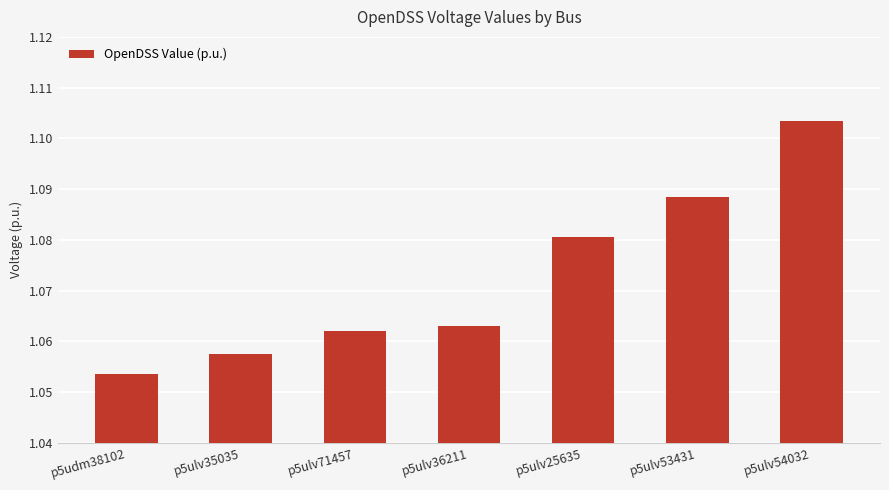

Which category has the lowest value across all series?

p5udm38102